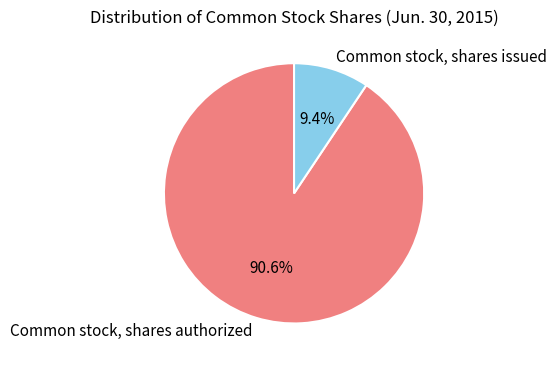

True or false: Common stock, shares authorized accounts for 91% of the total.

True